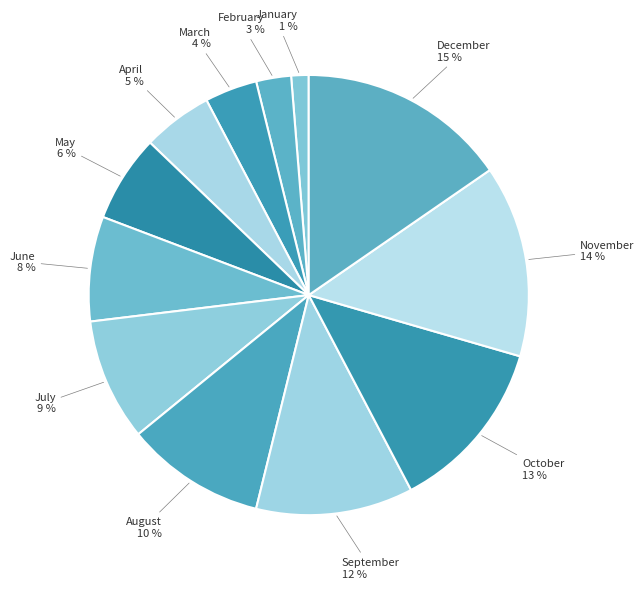

Count the number of slices in the pie.

12